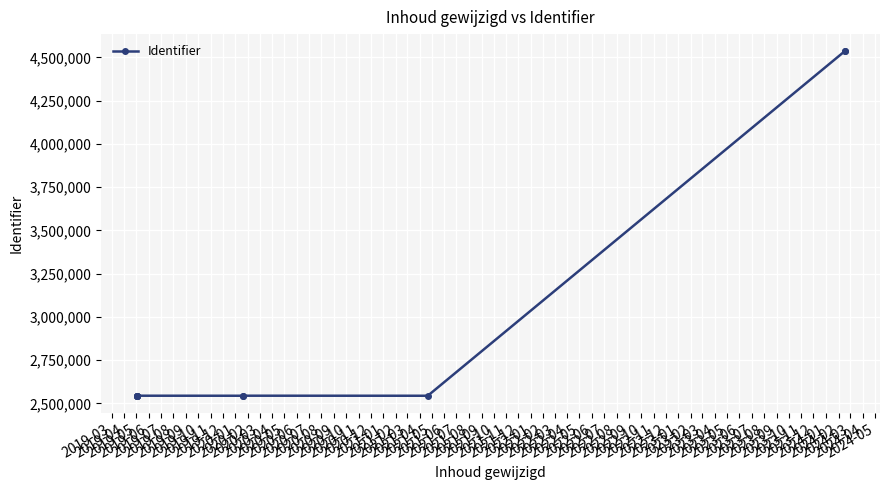

What is the value of the 2nd point from the left?

2543993